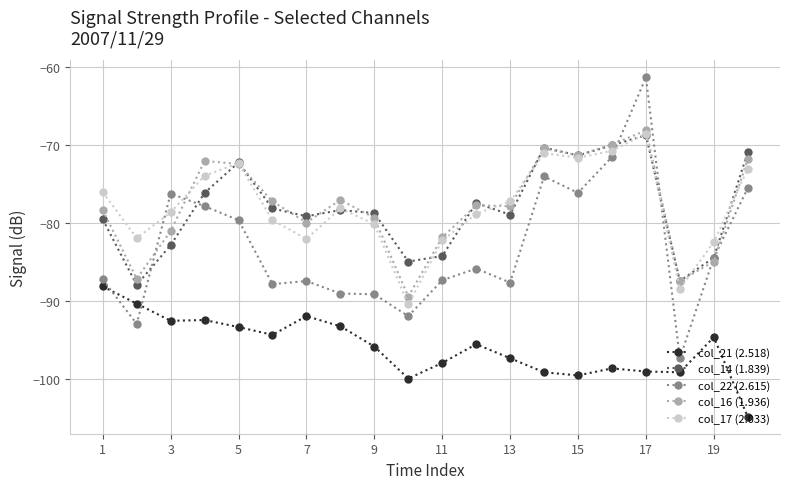

Which series has the widest spread of values?

col_22 (2.615)